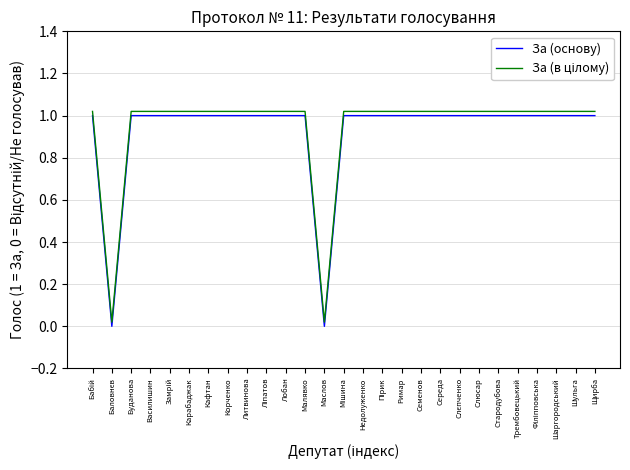

What is the label of the 3rd point from the left?

Буданова